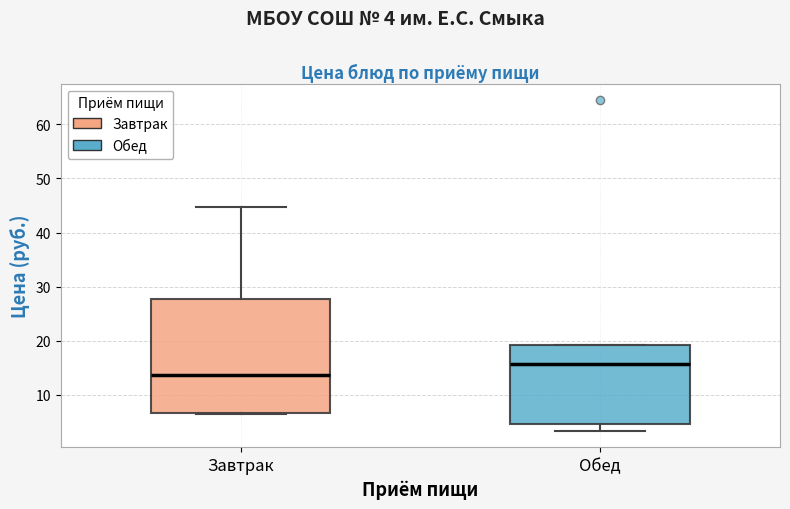

Reading left to right, transcribe this box plot: for each box, give where its median line is, the range the box spans, and where its two whiskers end, as read against the y-axis. The values are not printed on the chart, so give them approximately, as read against the axis.

Завтрак: median 14, box 7 to 28, whiskers 6 to 45
Обед: median 16, box 5 to 19, whiskers 3 to 19